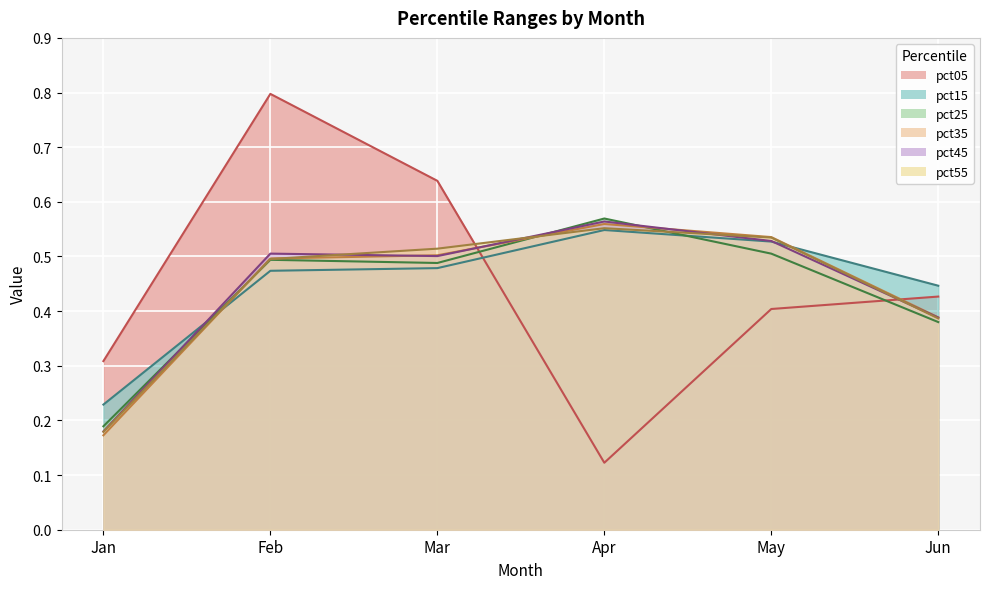

At Apr, list the series in order from smallest to largest.

pct05, pct15, pct55, pct35, pct45, pct25